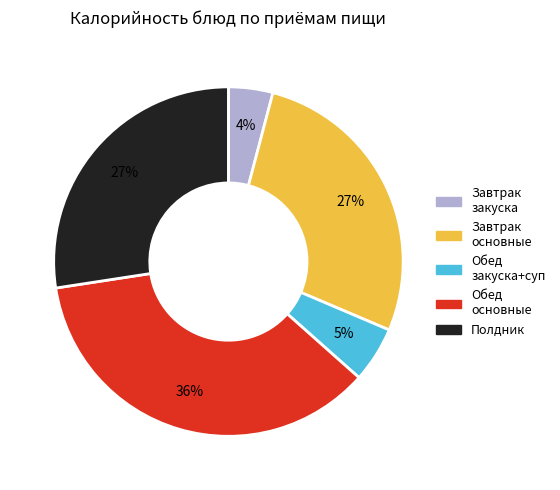

The Завтрак основные slice represents 27% of the pie. True or false?

True